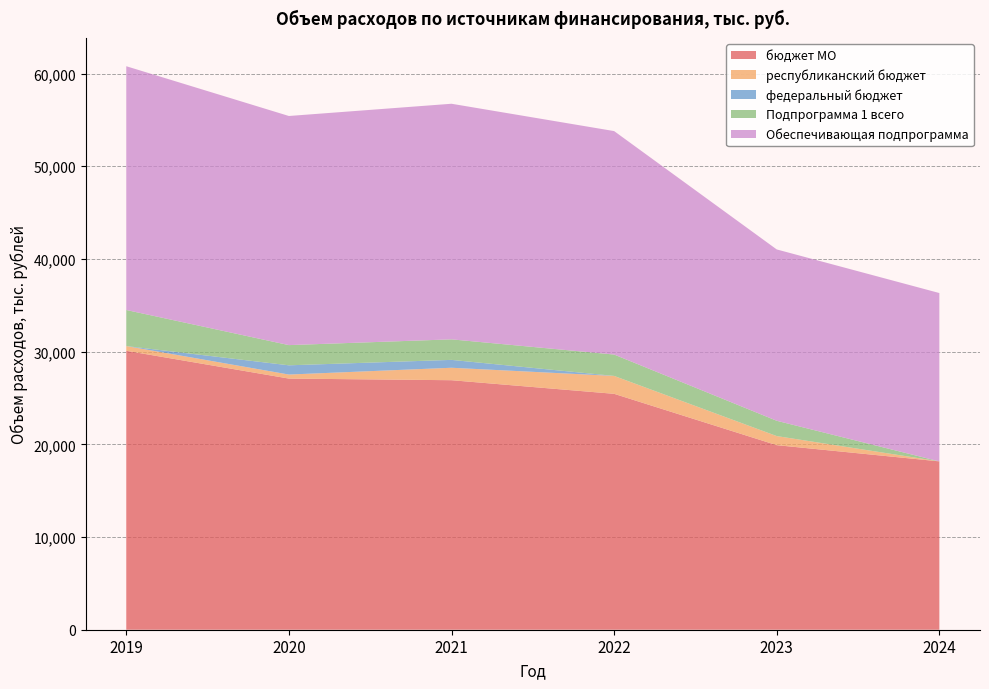

Reading left to right, transcribe all the data shown in this chart.

бюджет МО: 2019=30095.9	2020=27096.1	2021=26920.0	2022=25451.5	2023=19913.0	2024=18162.8
республиканский бюджет: 2019=509.7	2020=435.1	2021=1343.8	2022=1932.4	2023=980.0	2024=0.0
федеральный бюджет: 2019=0.0	2020=995.8	2021=849.1	2022=0.0	2023=0.0	2024=0.0
Подпрограмма 1 всего: 2019=3890.4	2020=2180.0	2021=2215.6	2022=2305.3	2023=1650.5	2024=0.0
Обеспечивающая подпрограмма: 2019=26300.3	2020=24719.7	2021=25418.7	2022=24109.8	2023=18485.9	2024=18162.8